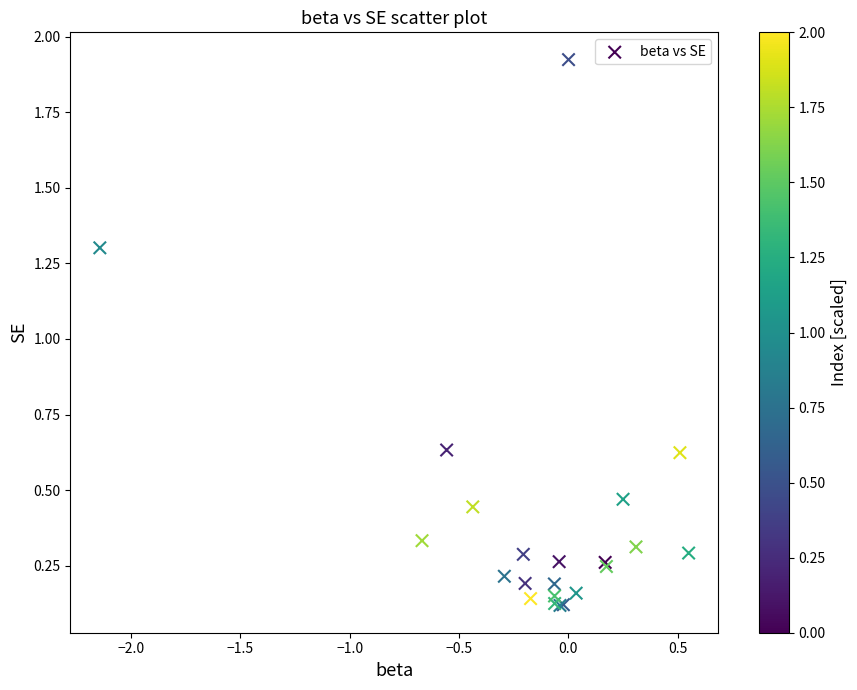

What Y value in the scatter plot is closest to 1?

1.3